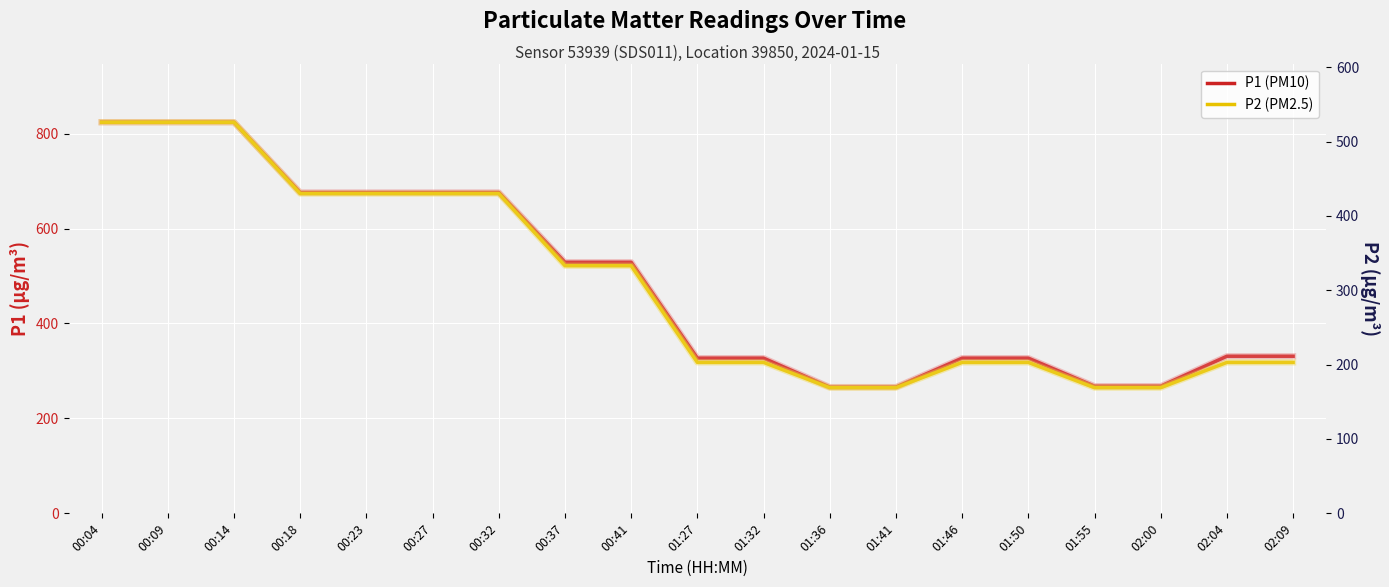

How many categories are shown in the chart?

19